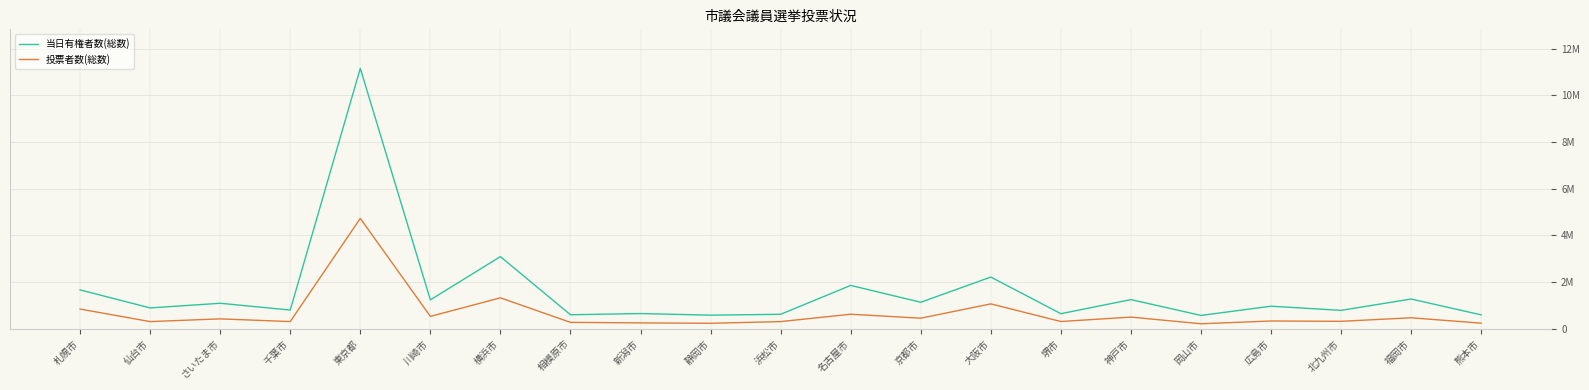

Is this an area chart (filled region under the line)?

No